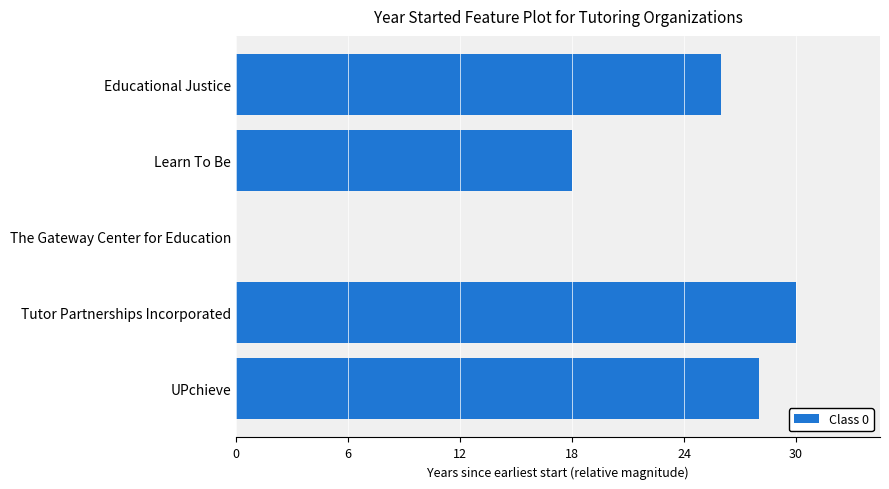

At which label is the value closest to 15?

Learn To Be